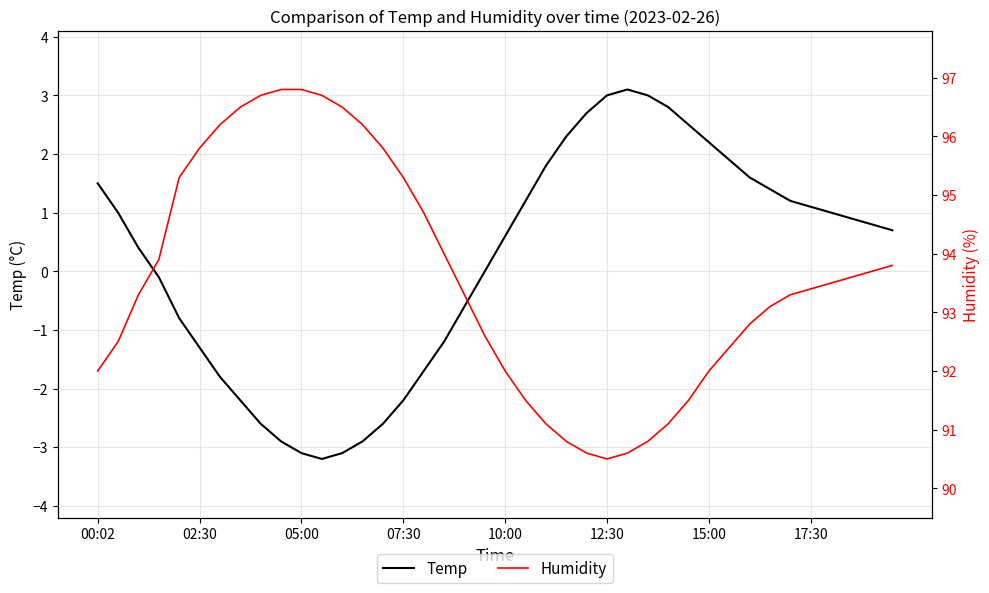

What is the total value across all series at 18?

92.7